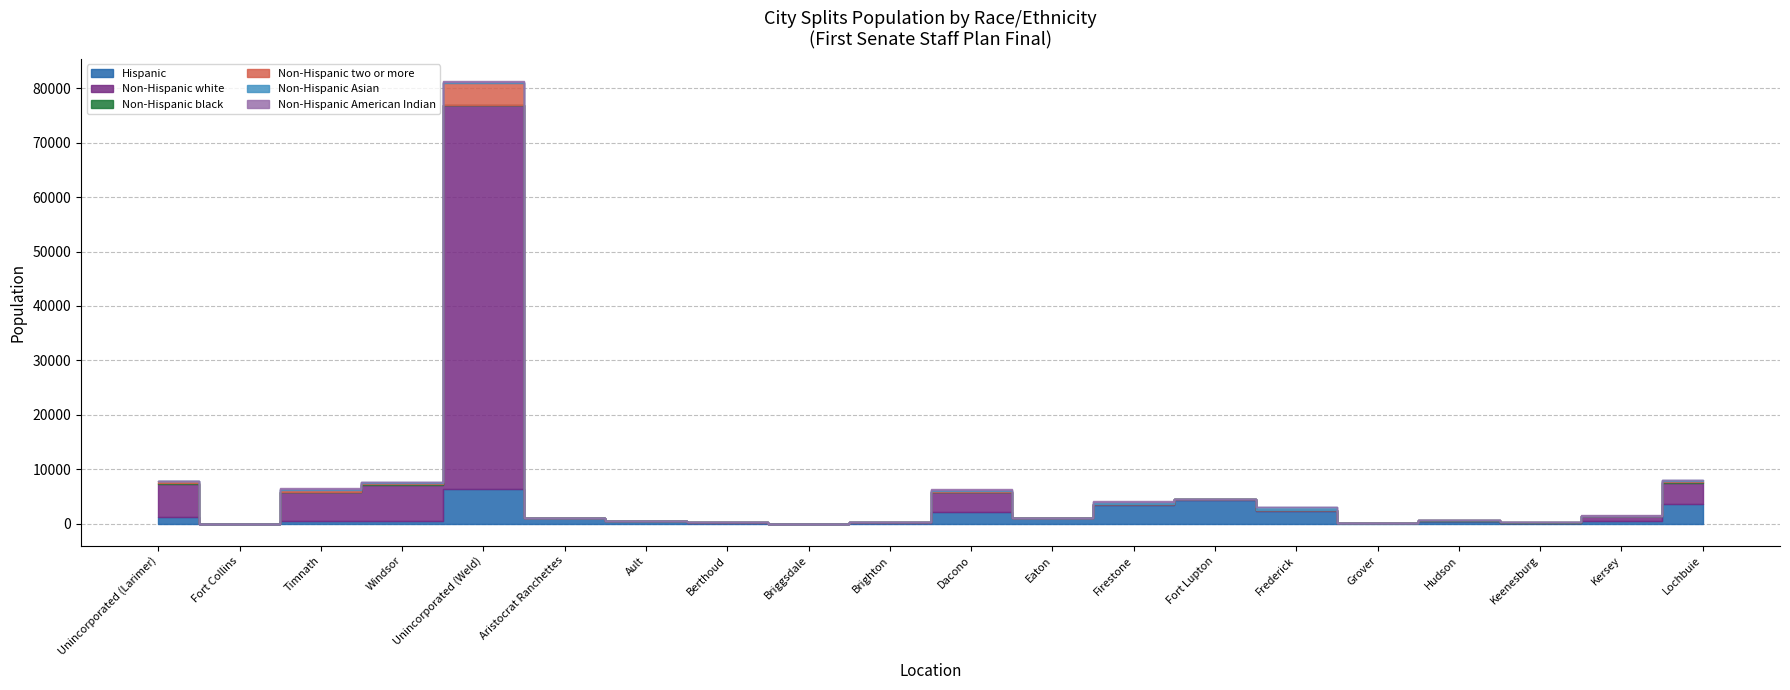

At which label does Non-Hispanic two or more first exceed 2?

Unincorporated (Larimer)